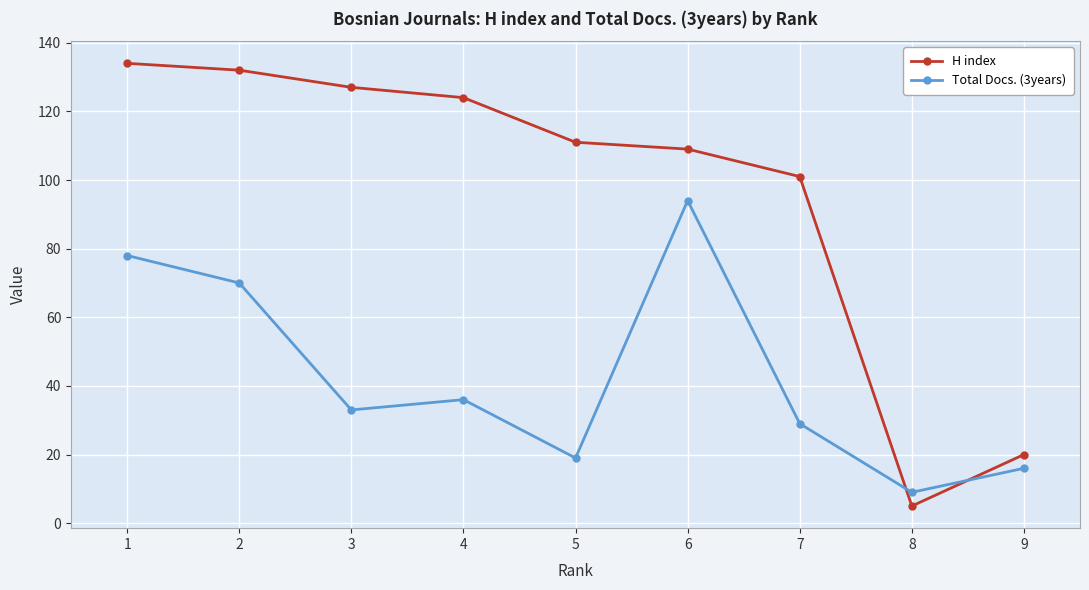

Which series has the widest spread of values?

H index